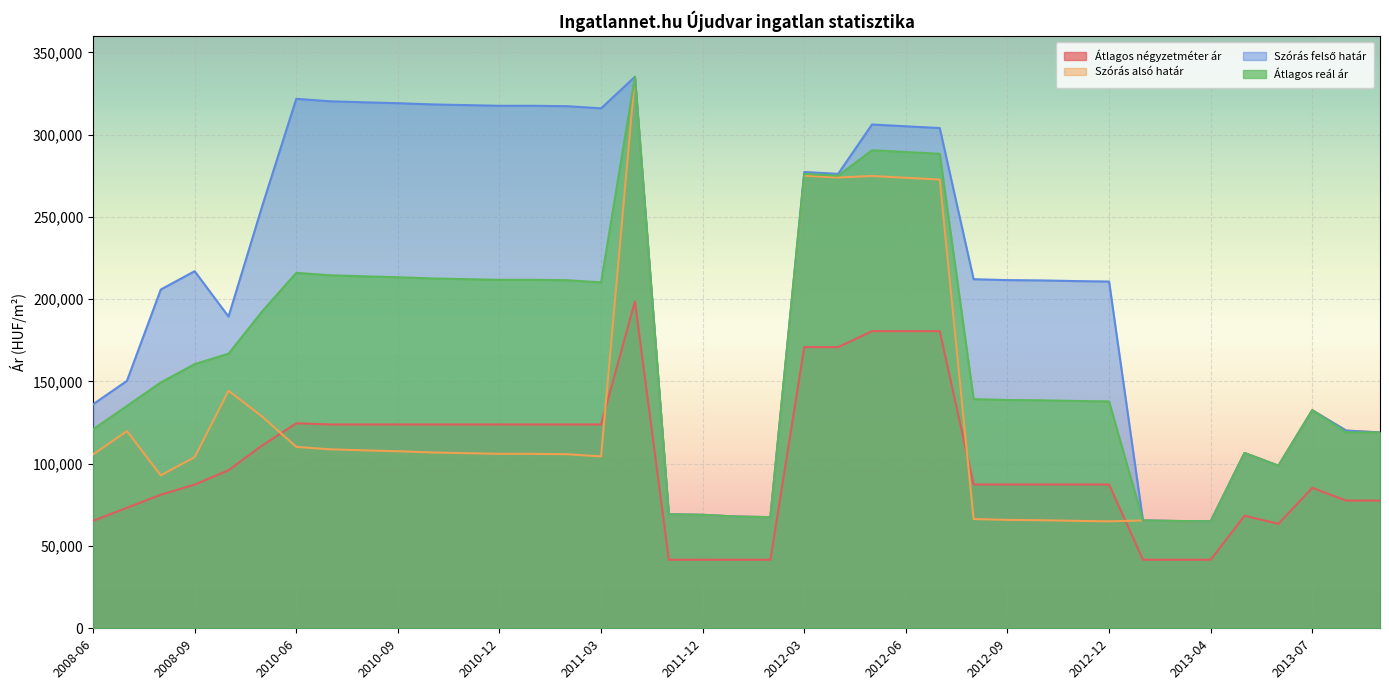

Rank the series at 2008-07 from highest to lowest value.

Szórás felső határ, Átlagos reál ár, Szórás alsó határ, Átlagos négyzetméter ár